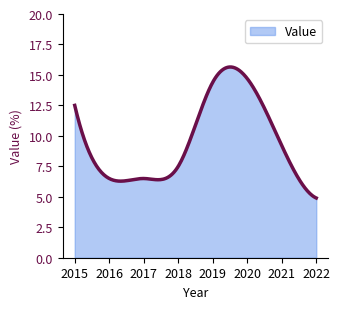

What is the smallest value displayed?

4.9